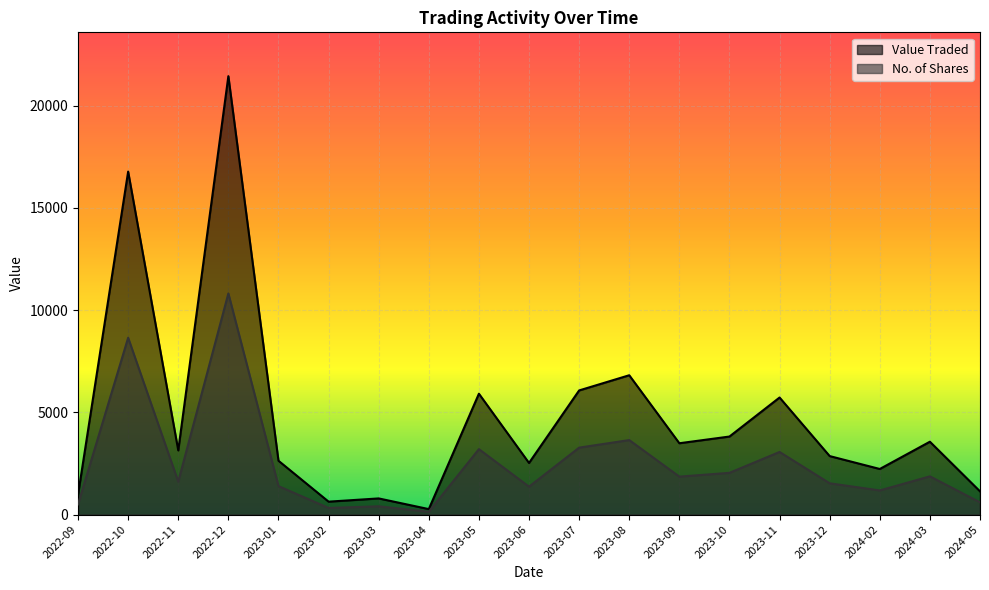

Between 2022-11 and 2022-09, which is larger?

2022-11